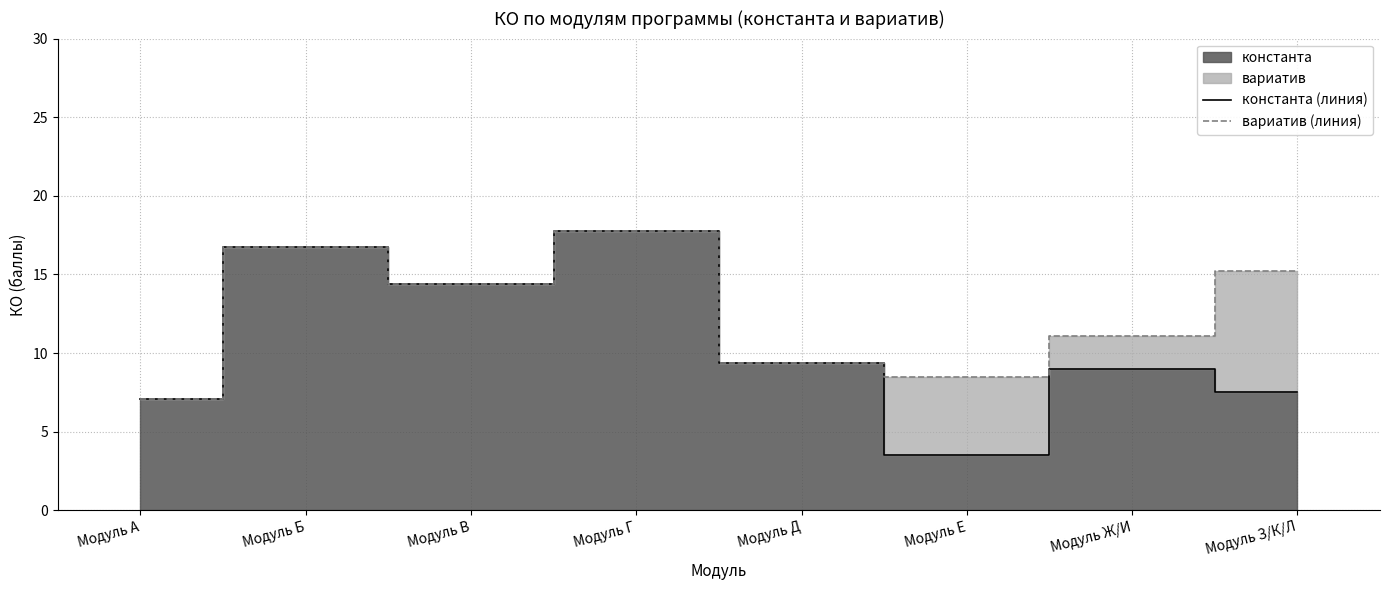

Reading left to right, what are all the values shown in this chart?

константа (линия): Модуль А=7.0	Модуль Б=16.8	Модуль В=14.4	Модуль Г=17.8	Модуль Д=9.3	Модуль Е=3.5	Модуль Ж/И=9.0	Модуль З/К/Л=7.5
вариатив (линия): Модуль А=7.0	Модуль Б=16.8	Модуль В=14.4	Модуль Г=17.8	Модуль Д=9.3	Модуль Е=8.5	Модуль Ж/И=11.1	Модуль З/К/Л=15.2